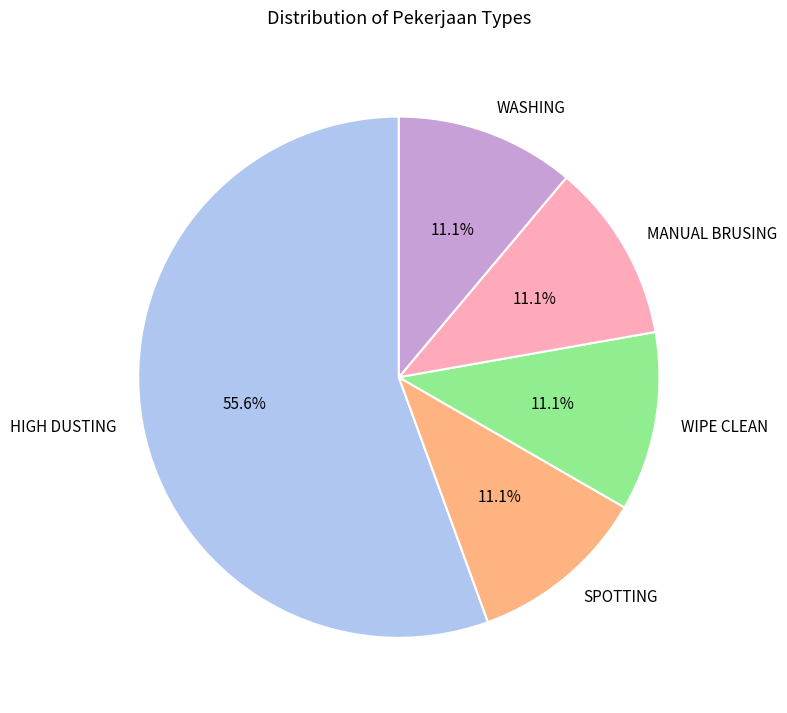

Which slice is the largest?

HIGH DUSTING